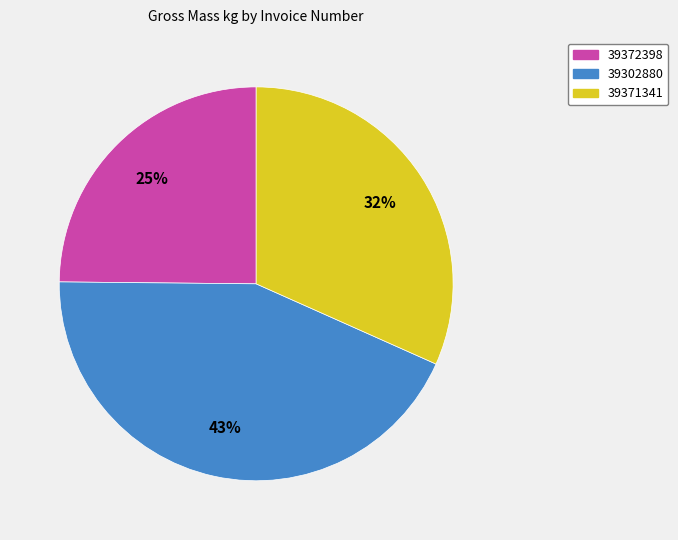

Does 39372398 account for over 50% of the chart?

No